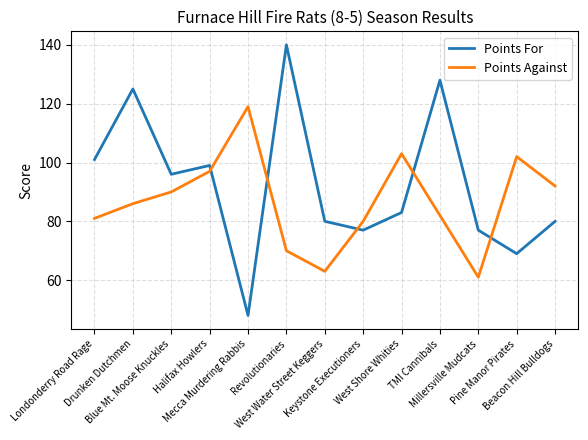

At which label does Points For first exceed 83?

Londonderry Road Rage